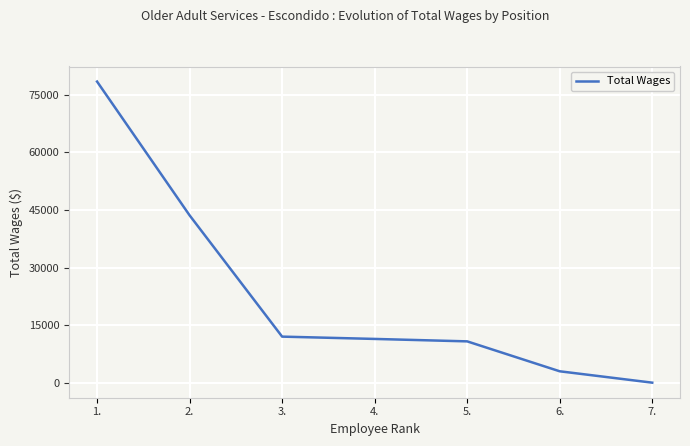

Is it true that the value at 3. is 12090?

True